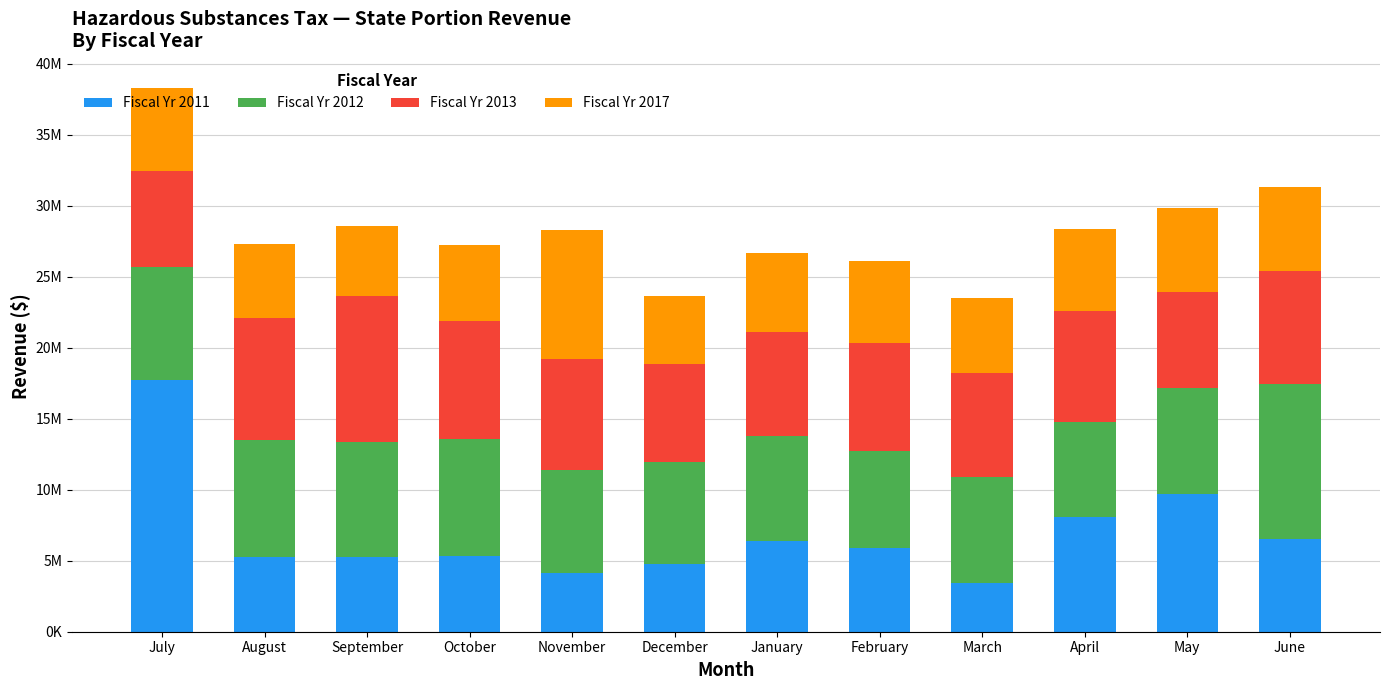

Are the bars grouped side by side (vs. stacked)?

No